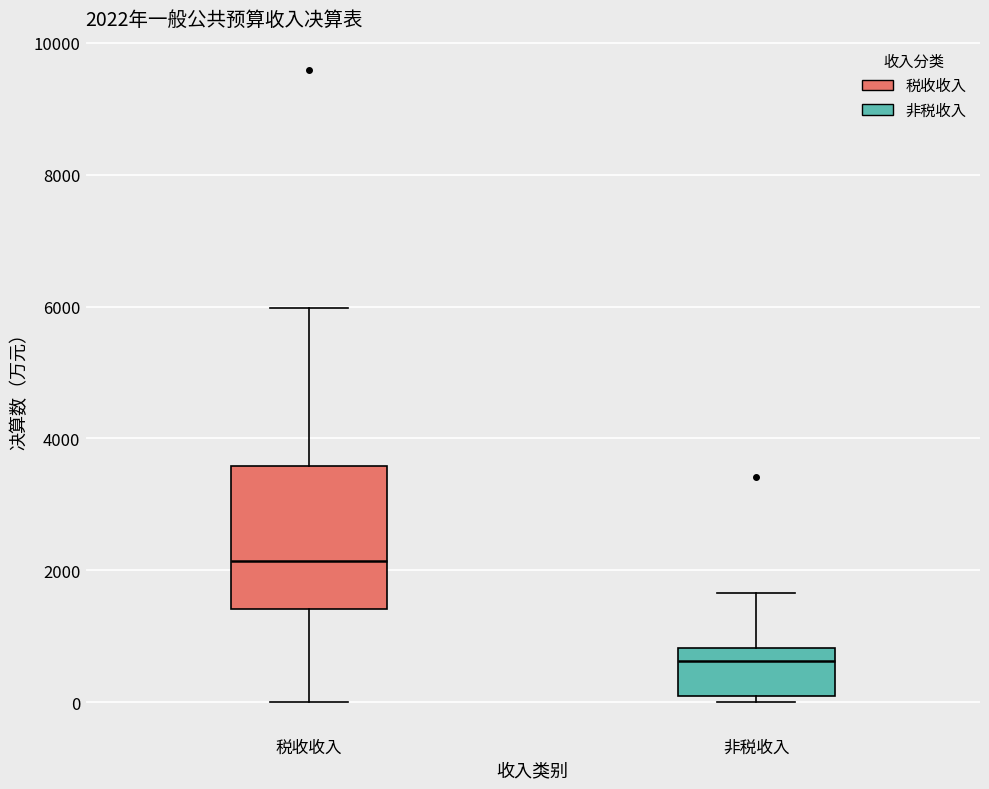

Which box is the tallest, from its lower edge to its upper edge?

税收收入